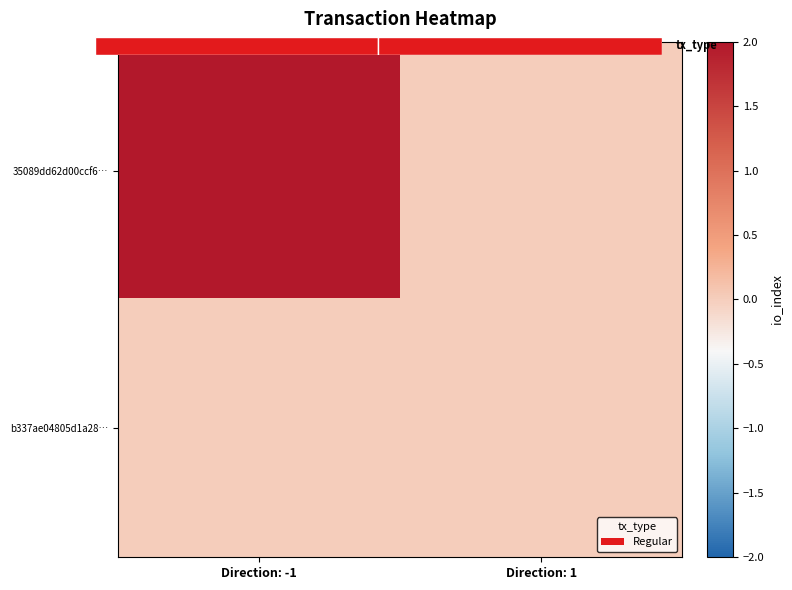

List the series in order of their overall mean, lowest first.

b337ae04805d1a28…, 35089dd62d00ccf6…